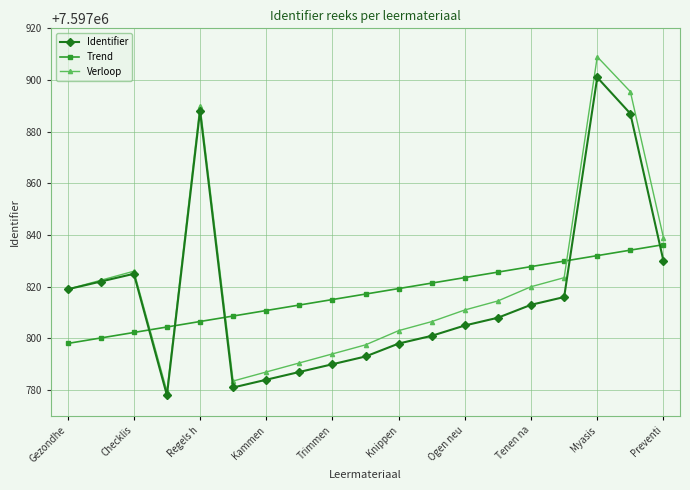

List the series in order of their peak value, lowest first.

Trend, Identifier, Verloop